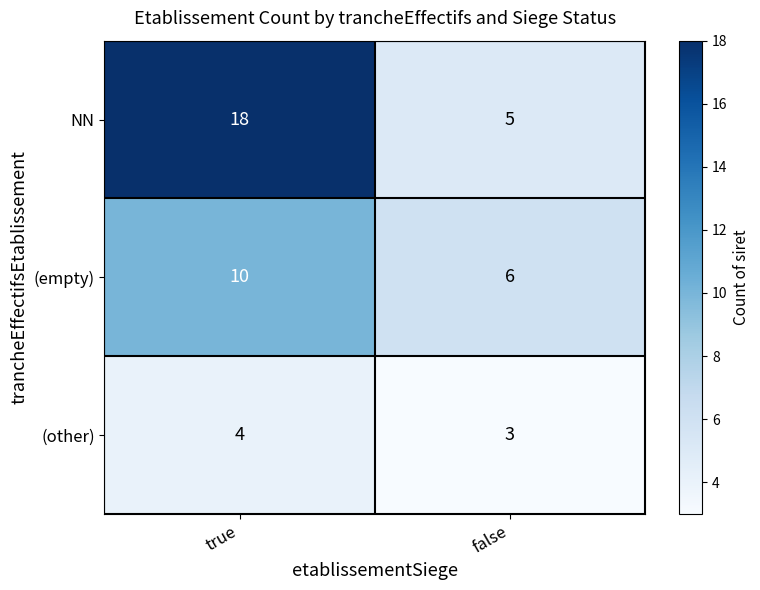

At how many categories does at least one series exceed 9?

1